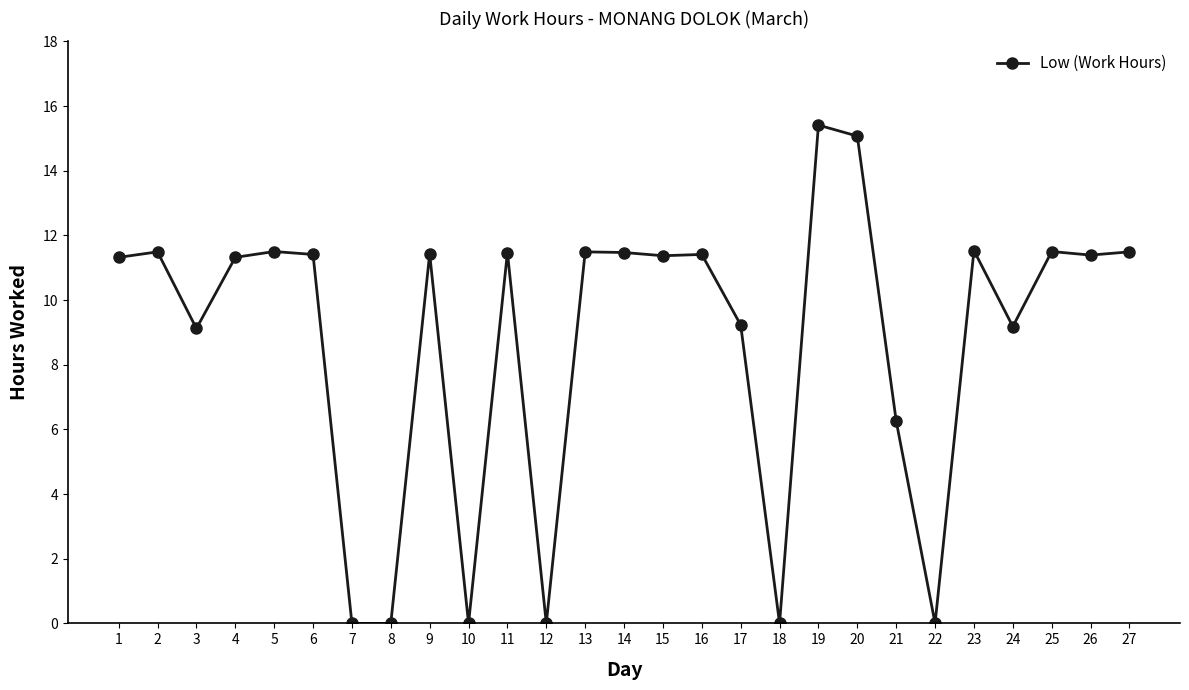

How many data points are above 11?

17